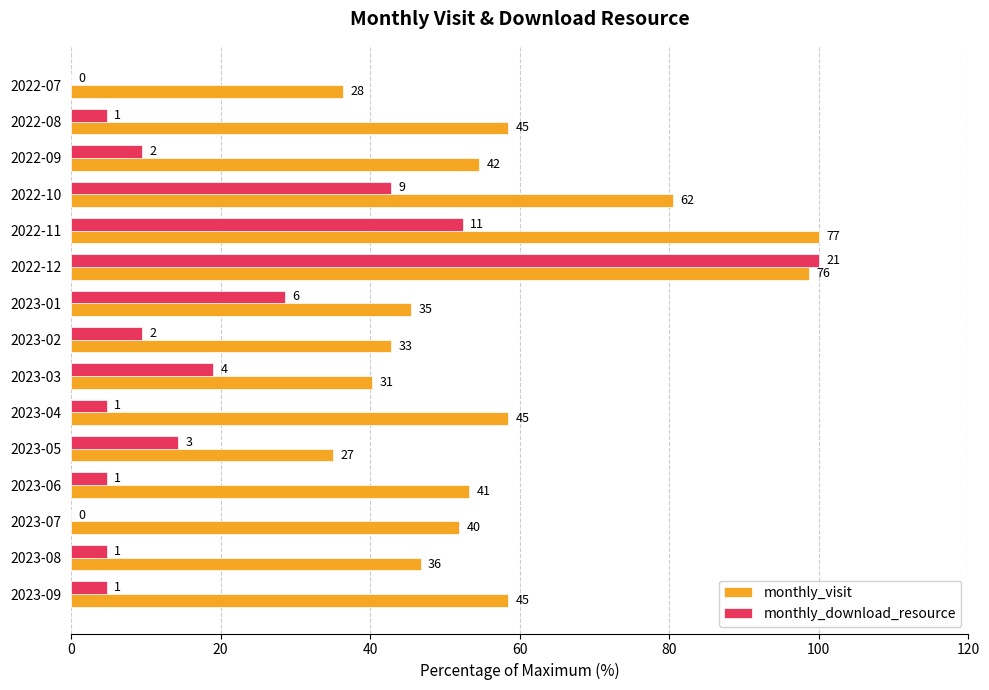

What are all the series names shown in the legend?

monthly_visit, monthly_download_resource